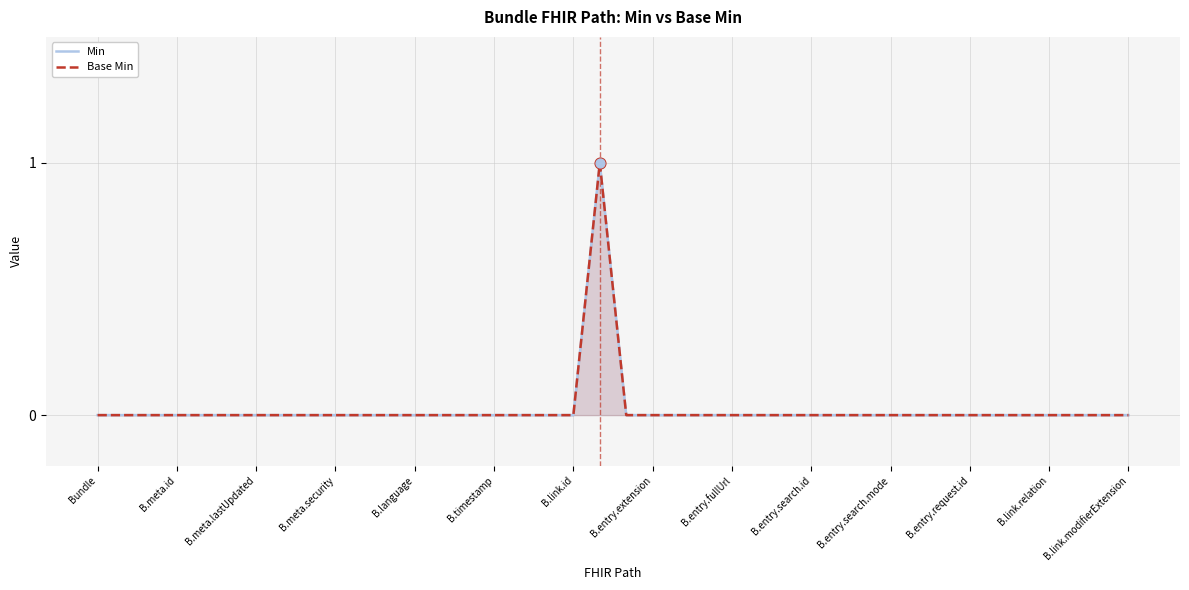

Which series has the largest Y range (max minus min)?

Min